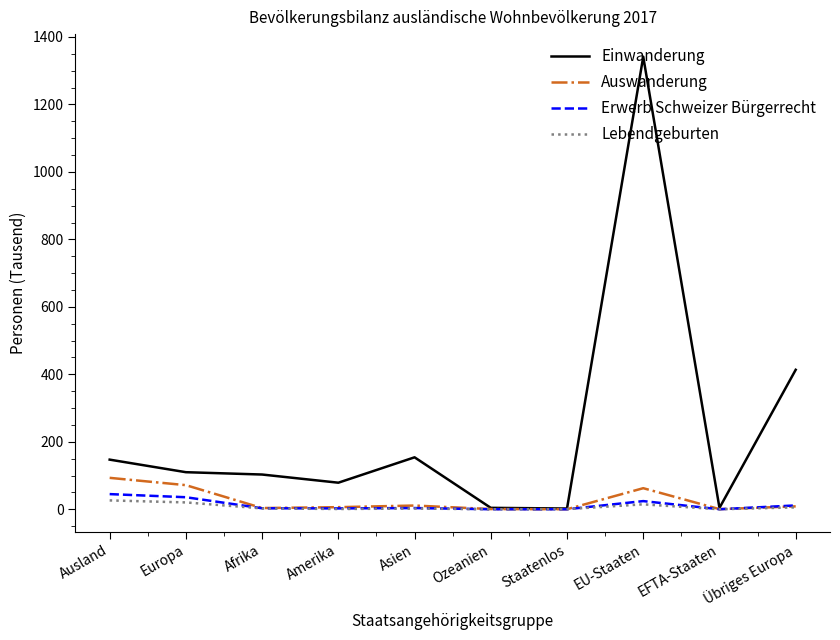

The Auswanderung series shows 62.5 at EU-Staaten. True or false?

True